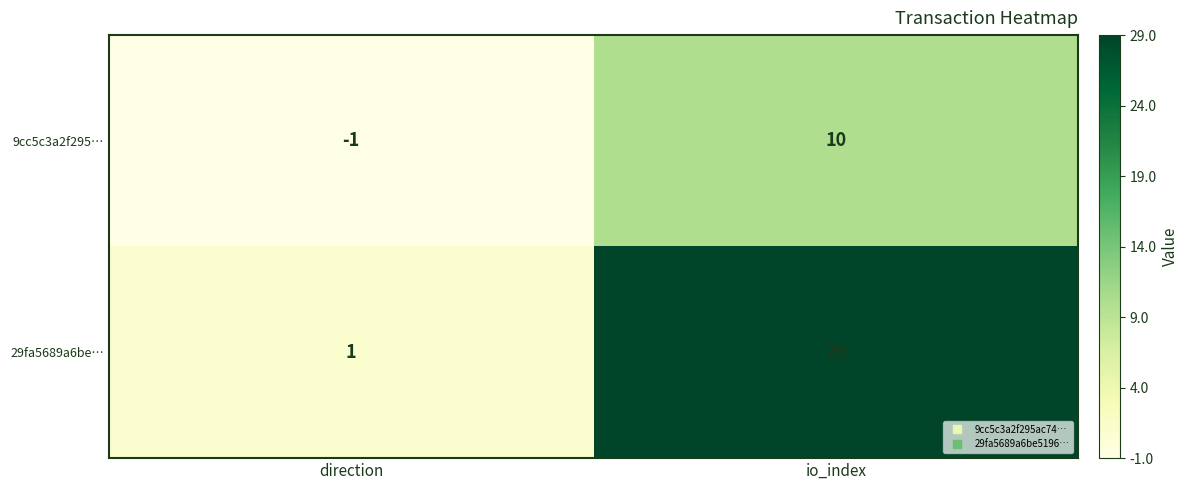

What is the maximum value for 9cc5c3a2f295…?

10